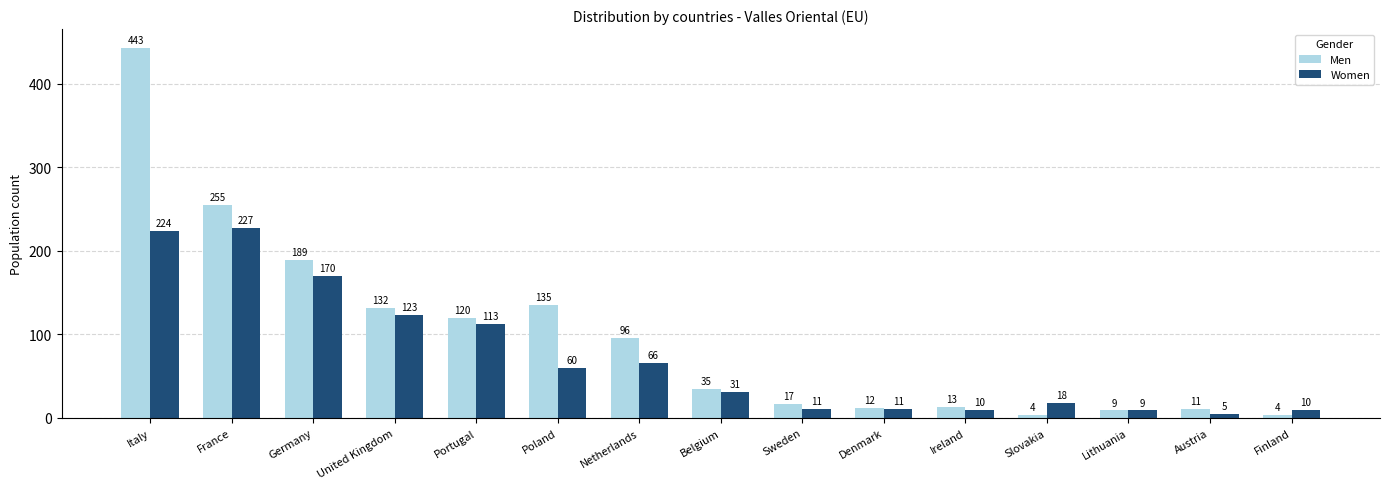

Which series has the largest range (max minus min)?

Men